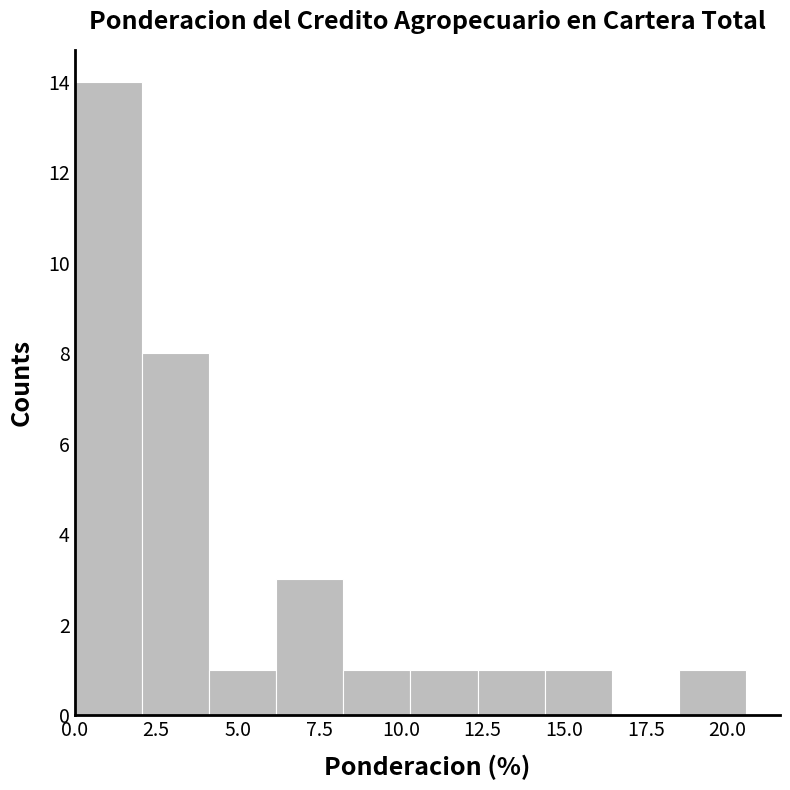

Over which range of the x-axis is the bar tallest?

0.0 to 2.0